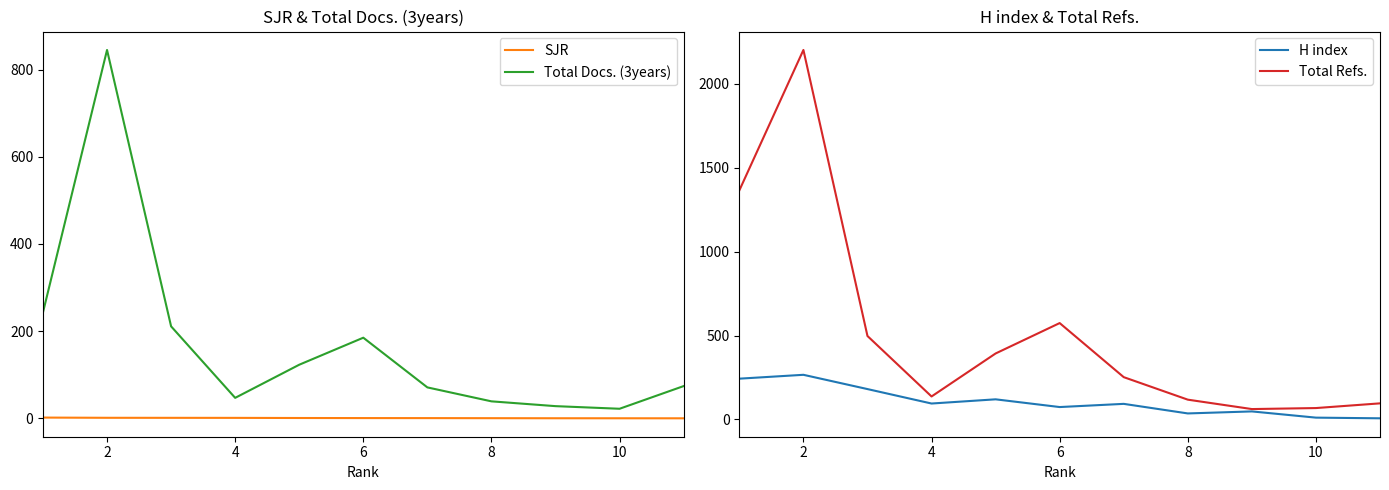

List the series in order of their peak value, lowest first.

SJR, H index, Total Docs. (3years), Total Refs.